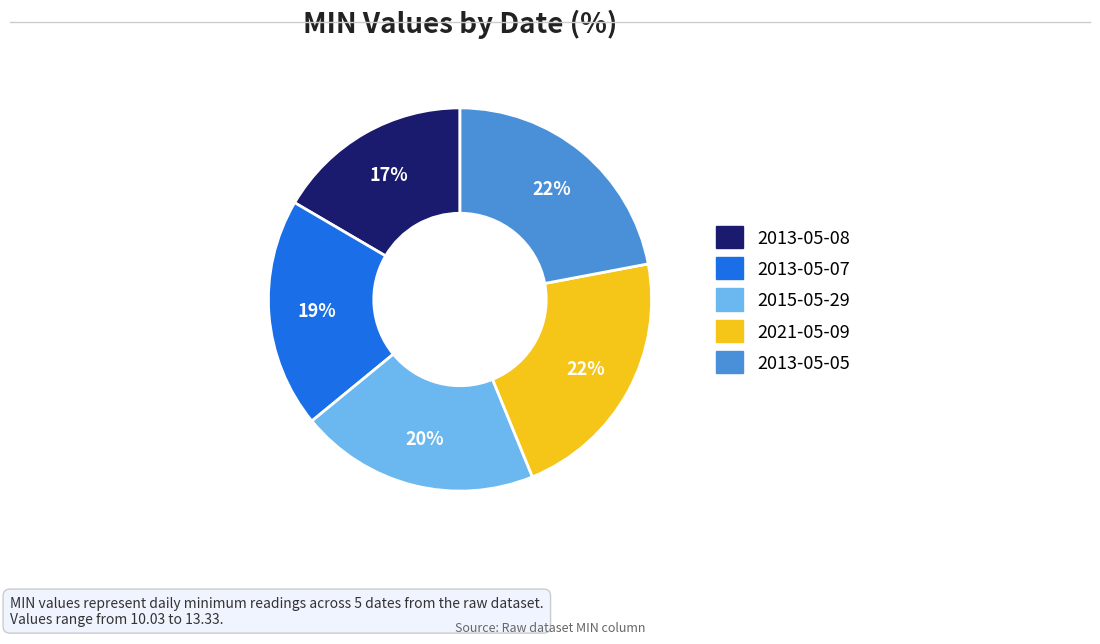

Approximately how many times larger is the value at 2021-05-09 compared to 2015-05-29?

1.1